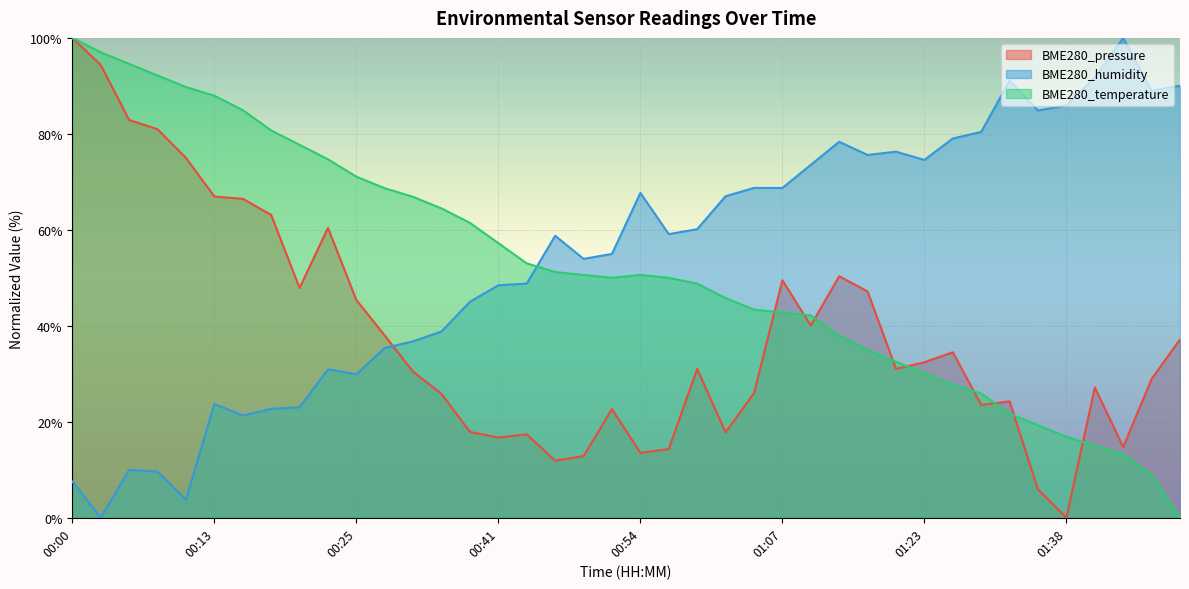

True or false: BME280_pressure has more than 1 points higher than both neighbors.

True